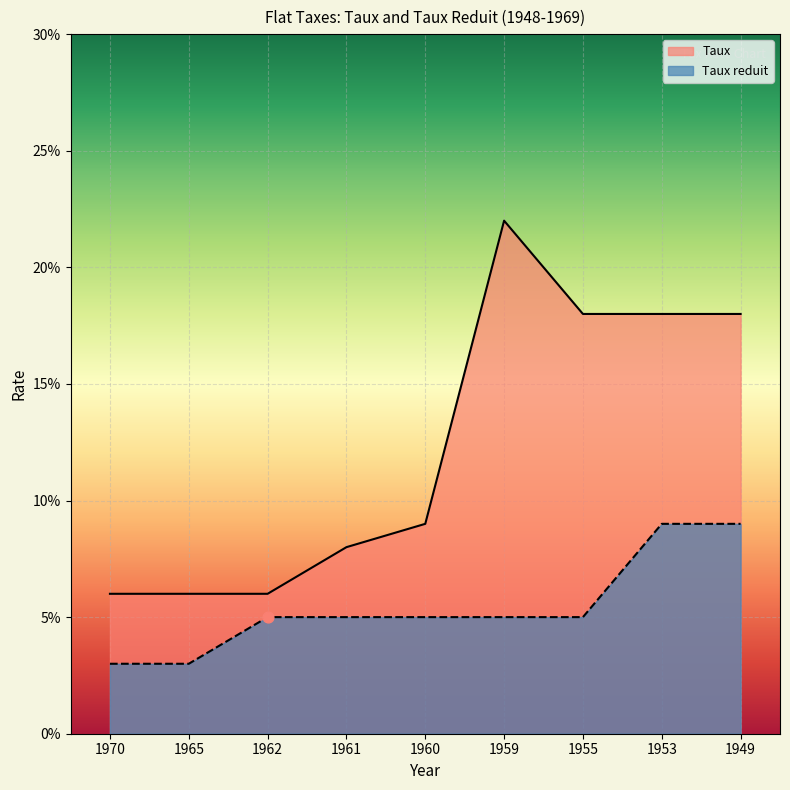

Is the value of Taux at 1953 greater than the value of Taux reduit at 1965?

Yes